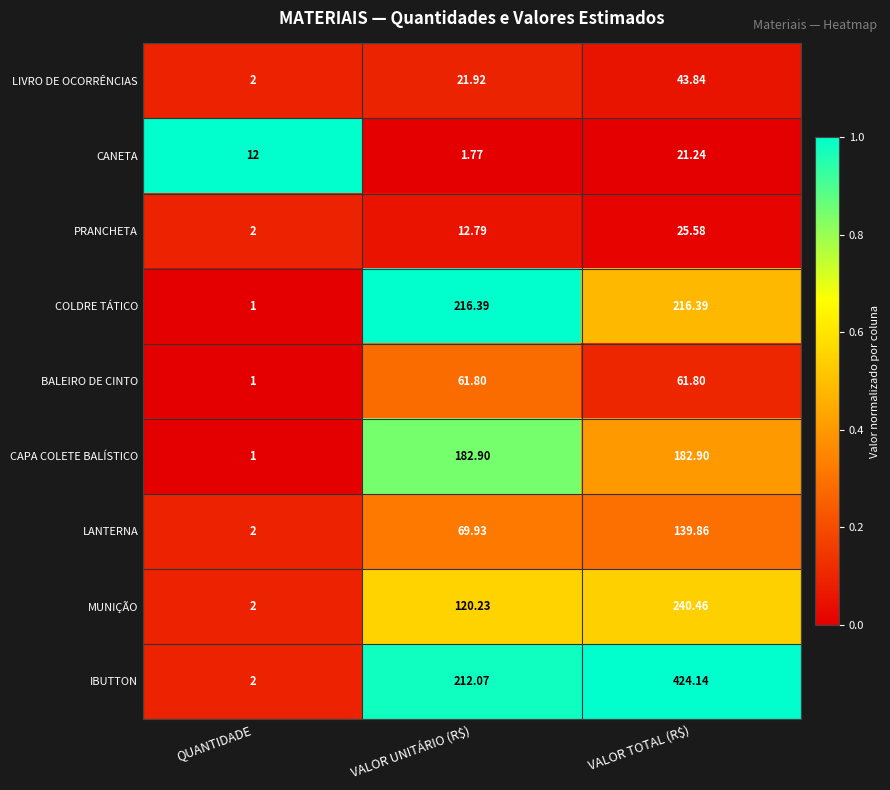

At VALOR TOTAL (R$), list the series in order from largest to smallest.

IBUTTON, MUNIÇÃO, COLDRE TÁTICO, CAPA COLETE BALÍSTICO, LANTERNA, BALEIRO DE CINTO, LIVRO DE OCORRÊNCIAS, PRANCHETA, CANETA